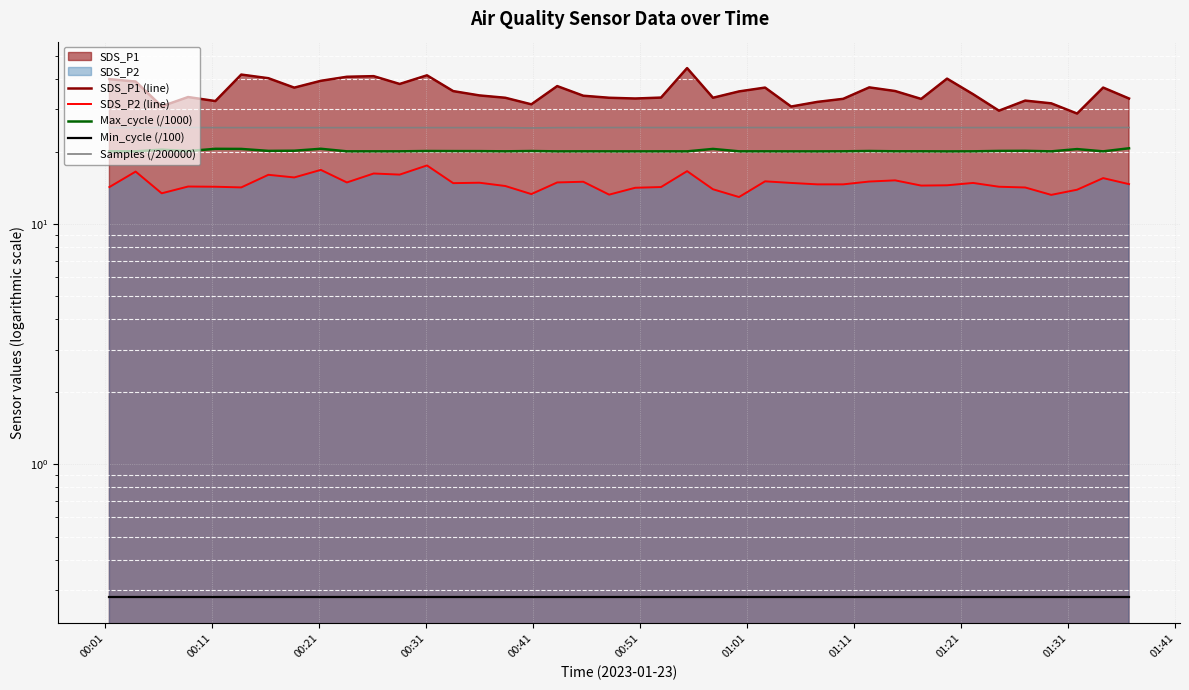

What is the difference between the maximum and second lowest values in the Samples (/200000) series?

0.1